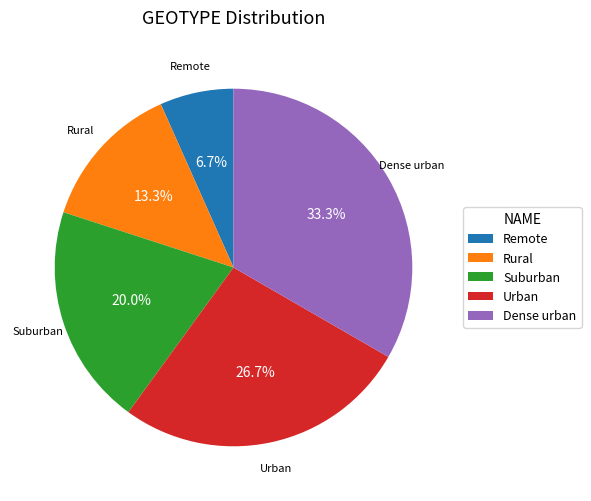

Count the number of slices in the pie.

5